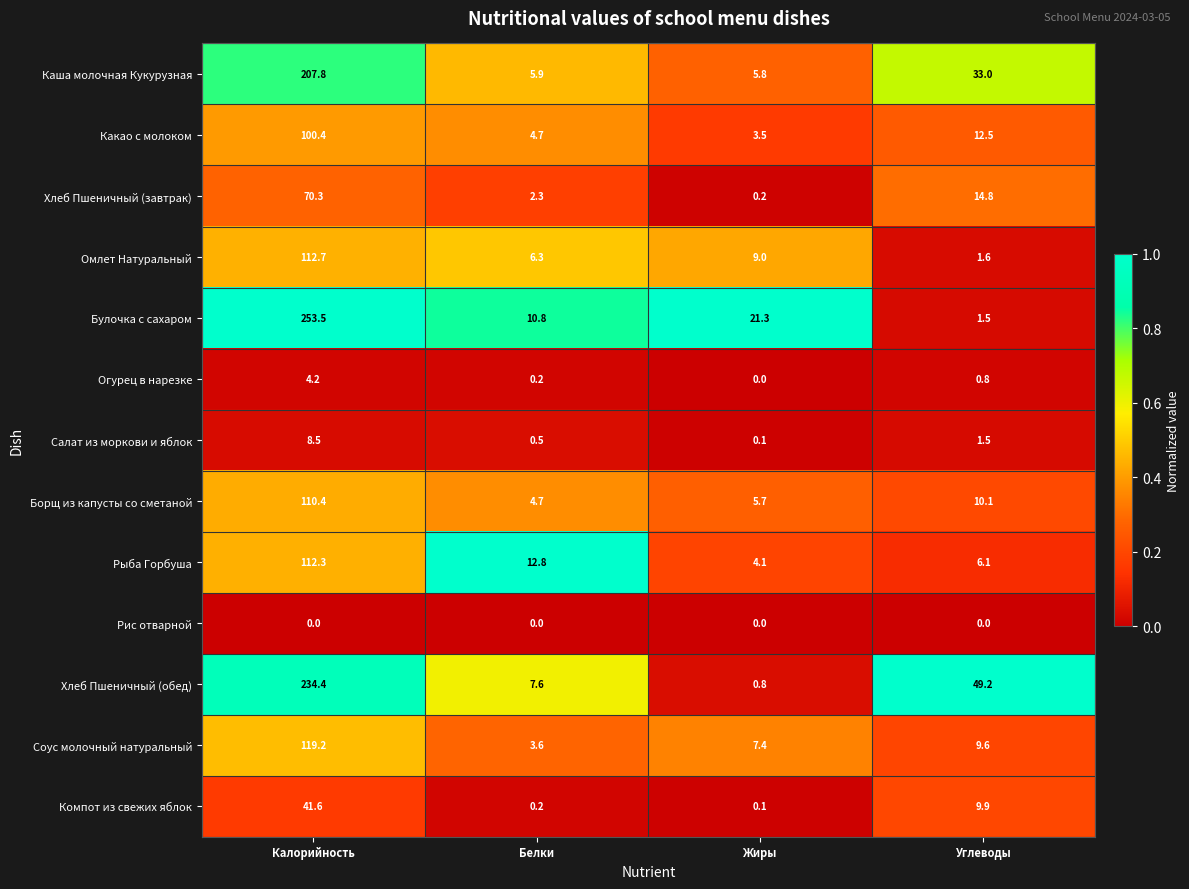

At how many categories does at least one series exceed 0?

4